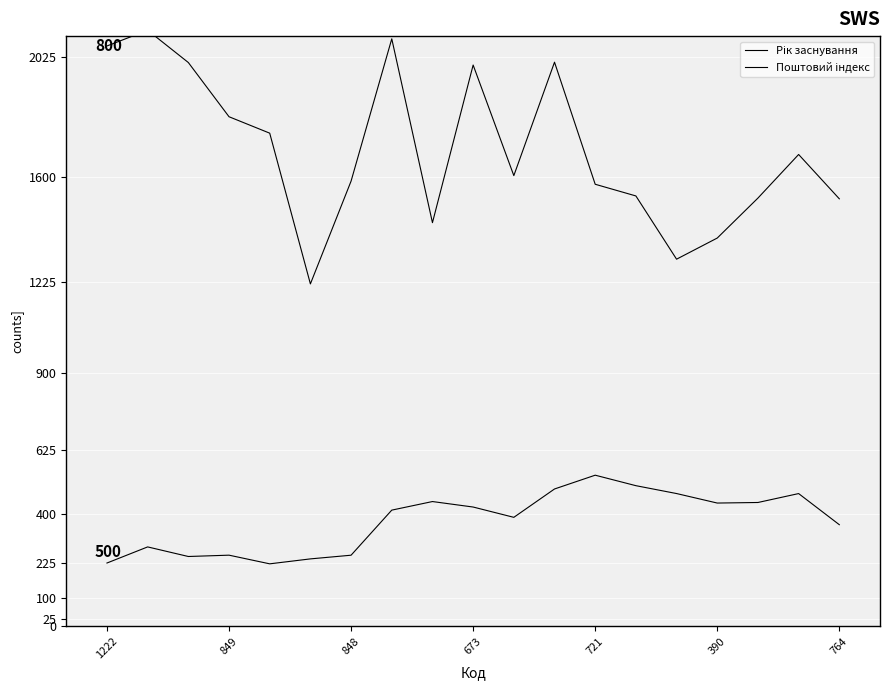

How many lines are shown in the chart?

2